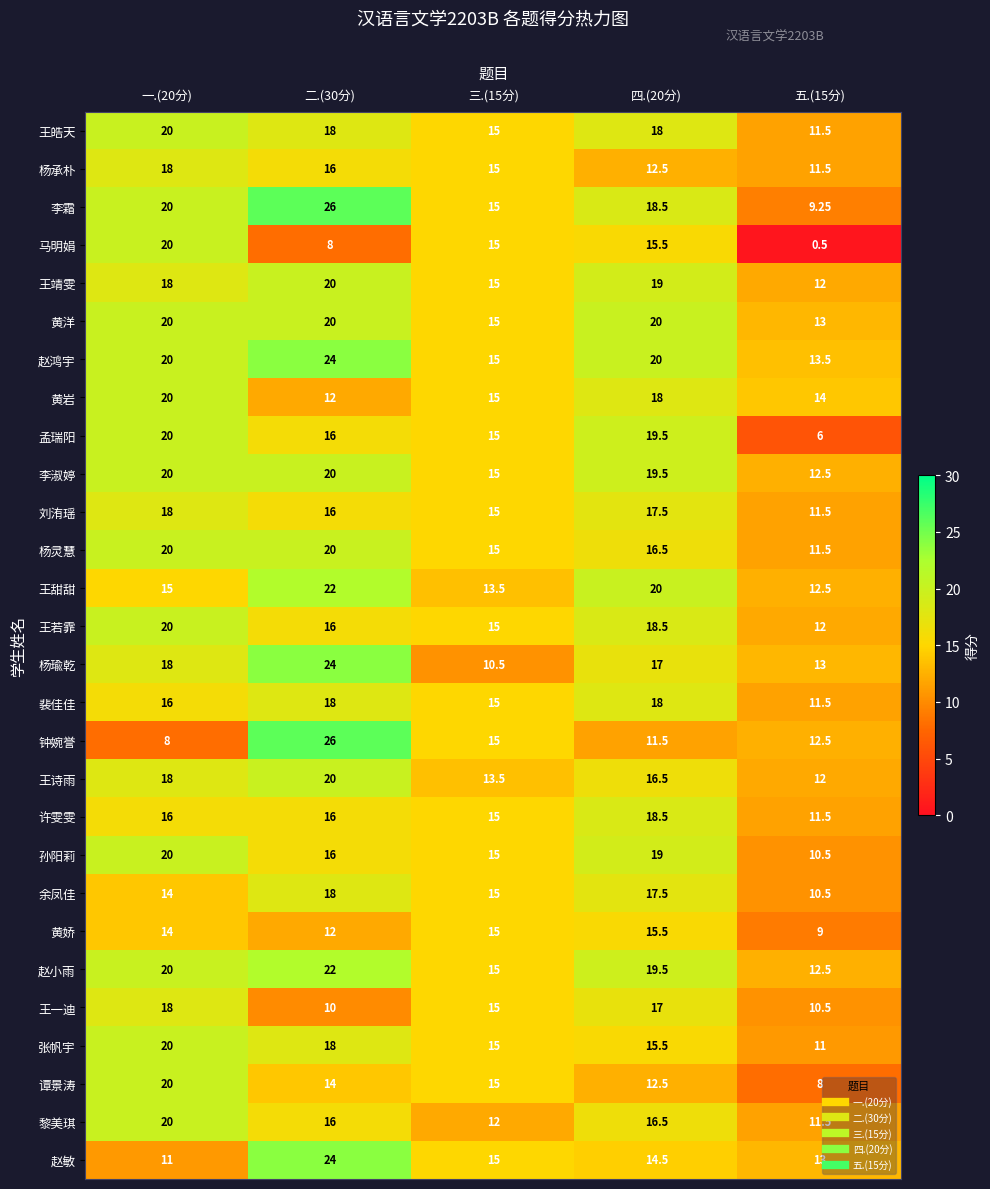

Is the value of 王若霏 at 五.(15分) greater than the value of 杨灵慧 at 四.(20分)?

No